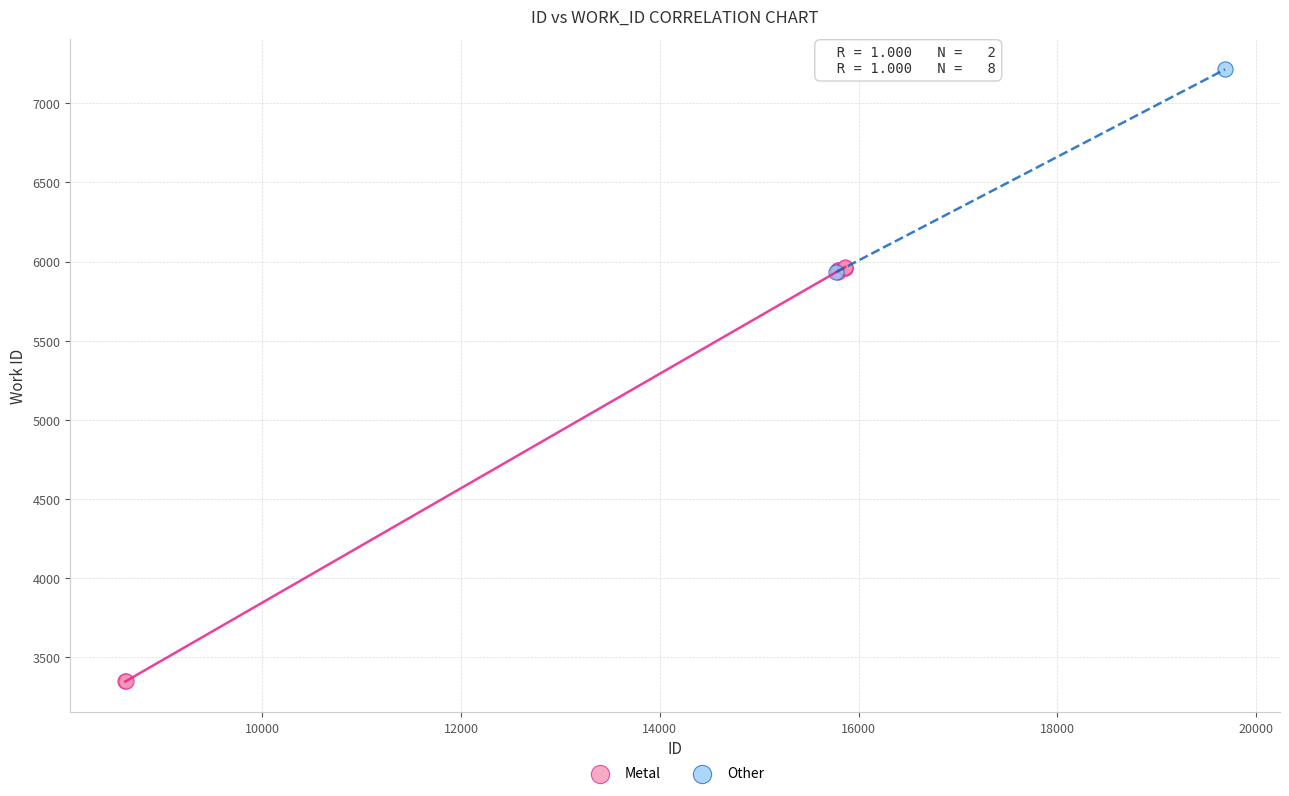

What are all the series names shown in the legend?

Metal, Other